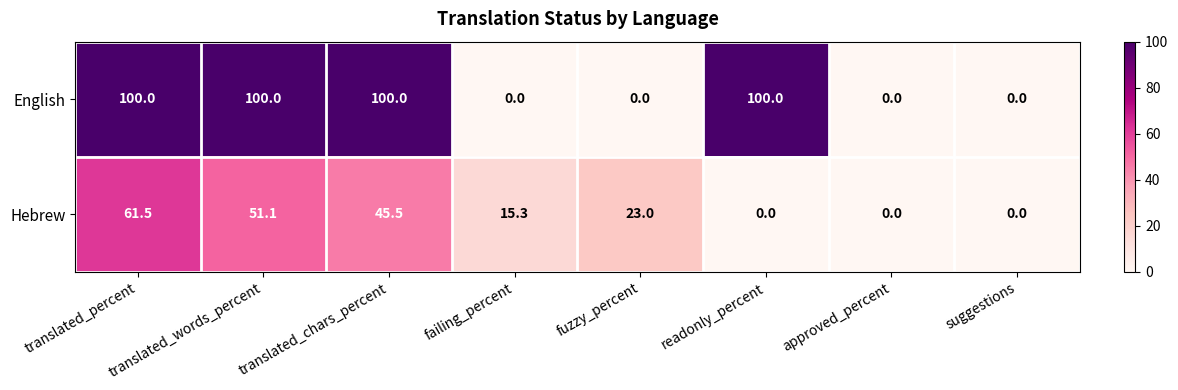

What is the greatest value displayed?

100.0